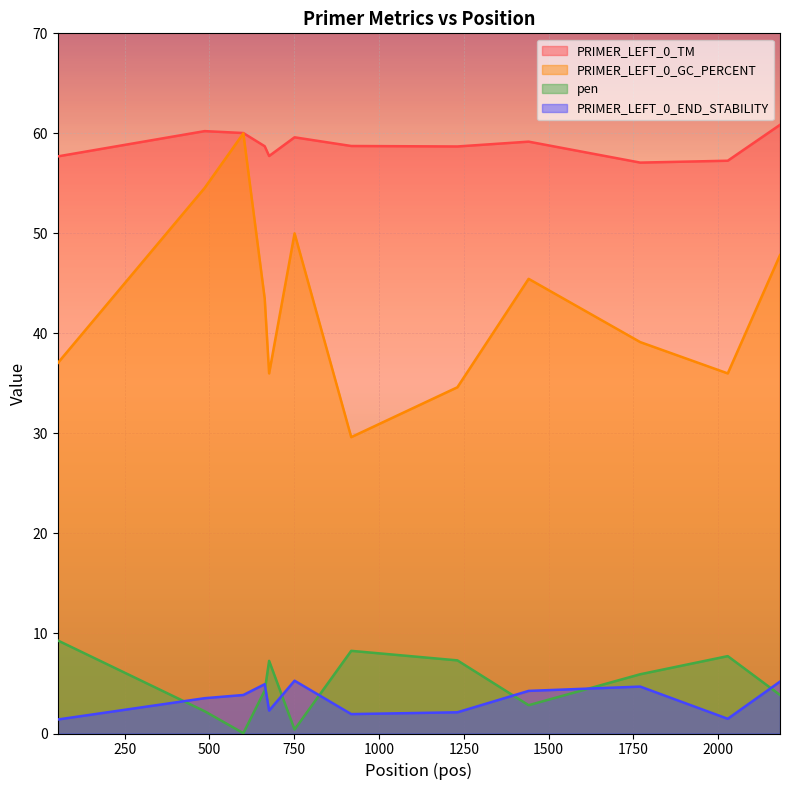

The value of PRIMER_LEFT_0_END_STABILITY at 676 is 2.3. True or false?

True